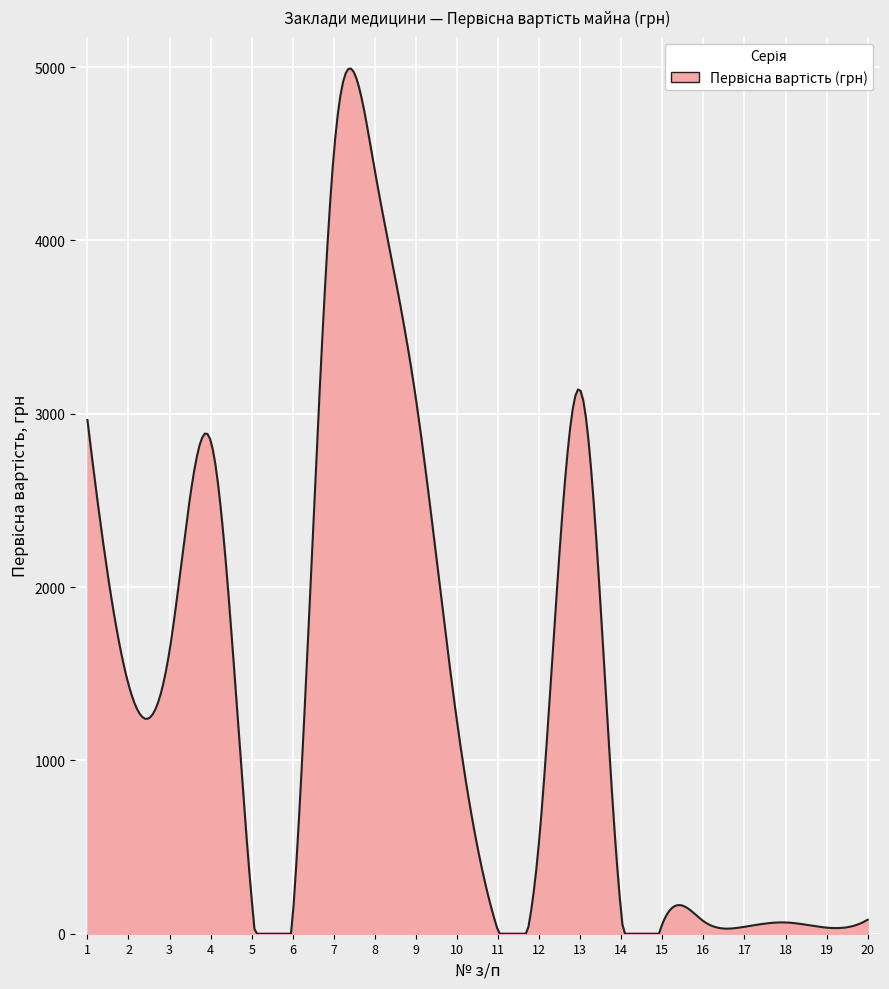

What is the difference between the maximum and minimum values?

4991.0